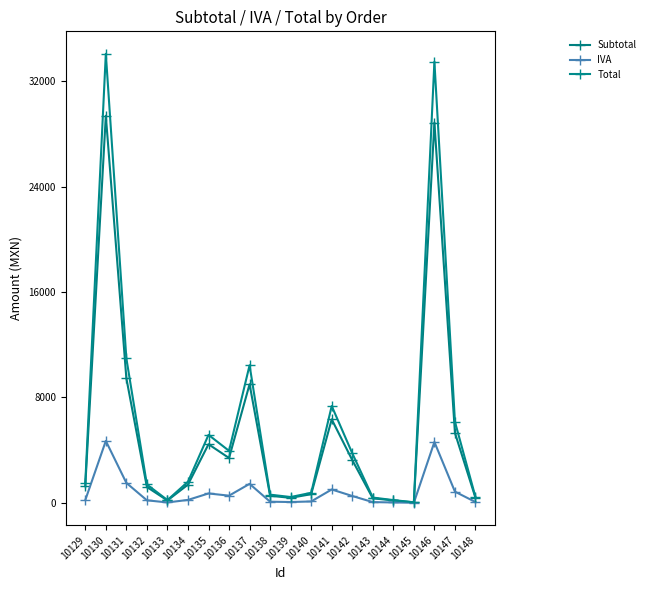

Reading left to right, transcribe all the data shown in this chart.

Subtotal: 1296.0	29376.0	9453.0	1200.0	180.0	1381.6	4446.2	3402.0	9000.0	534.6	380.0	656.3	6333.6	3244.5	345.0	180.0	36.0	28860.0	5307.0	380.0
IVA: 207.4	4700.2	1512.5	192.0	28.8	221.1	711.4	544.3	1440.0	85.5	60.8	105.0	1013.4	519.1	55.2	28.8	5.8	4617.6	849.1	60.8
Total: 1503.4	34076.2	10965.5	1392.0	208.8	1602.7	5157.6	3946.3	10440.0	620.1	440.8	761.3	7347.0	3763.6	400.2	208.8	41.8	33477.6	6156.1	440.8